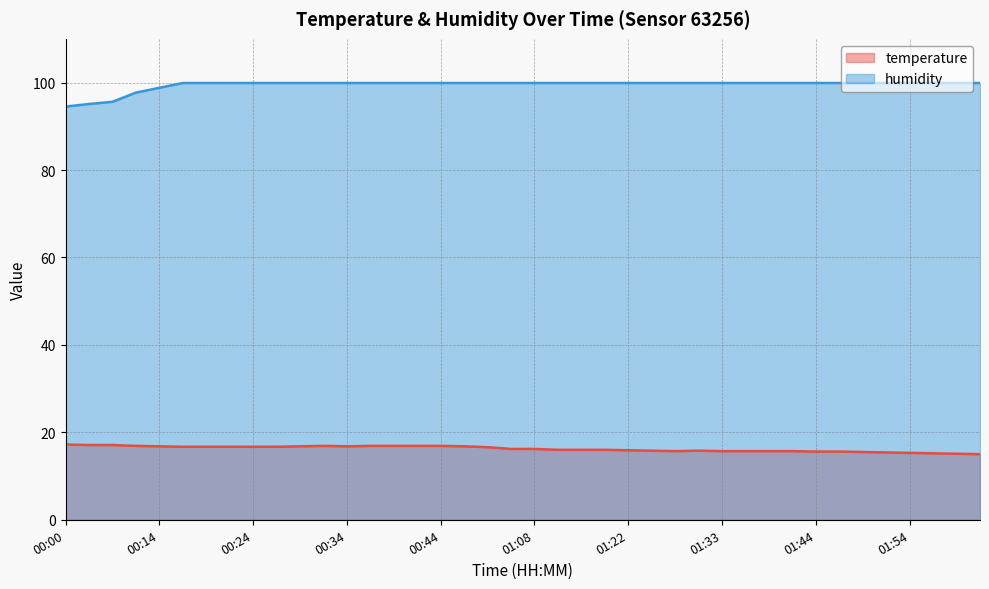

Which series changed the most between 00:14 and 01:06?

humidity